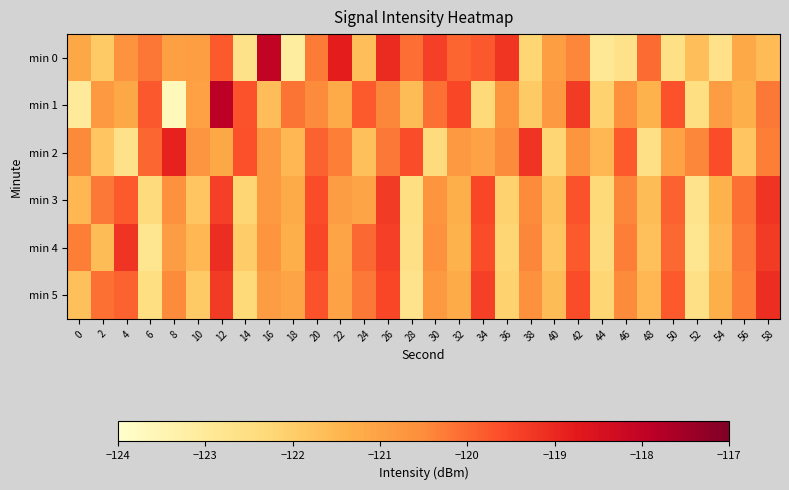

What is the minimum value shown in the chart?

-123.7